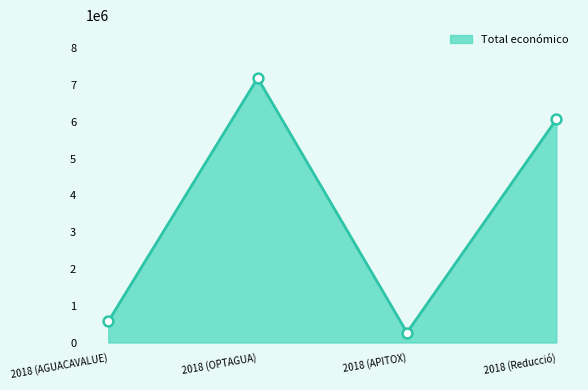

Between 2018 (AGUACAVALUE) and 2018 (Reducció), which is larger?

2018 (Reducció)